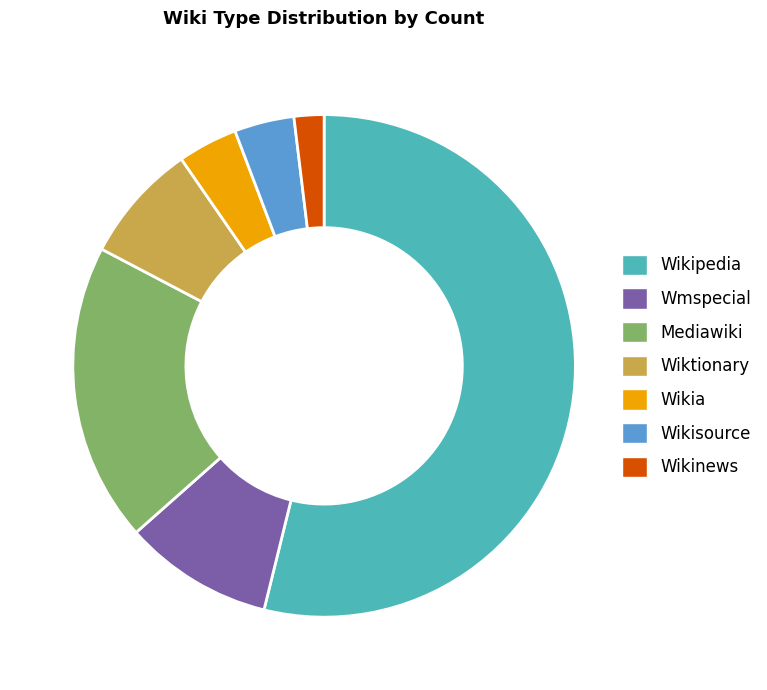

Combined, do Mediawiki and Wikinews account for over 50%?

No